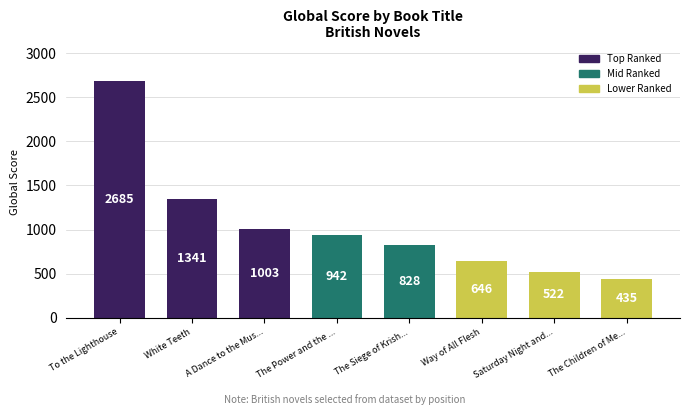

What is the approximate value at Saturday Night and...?

522